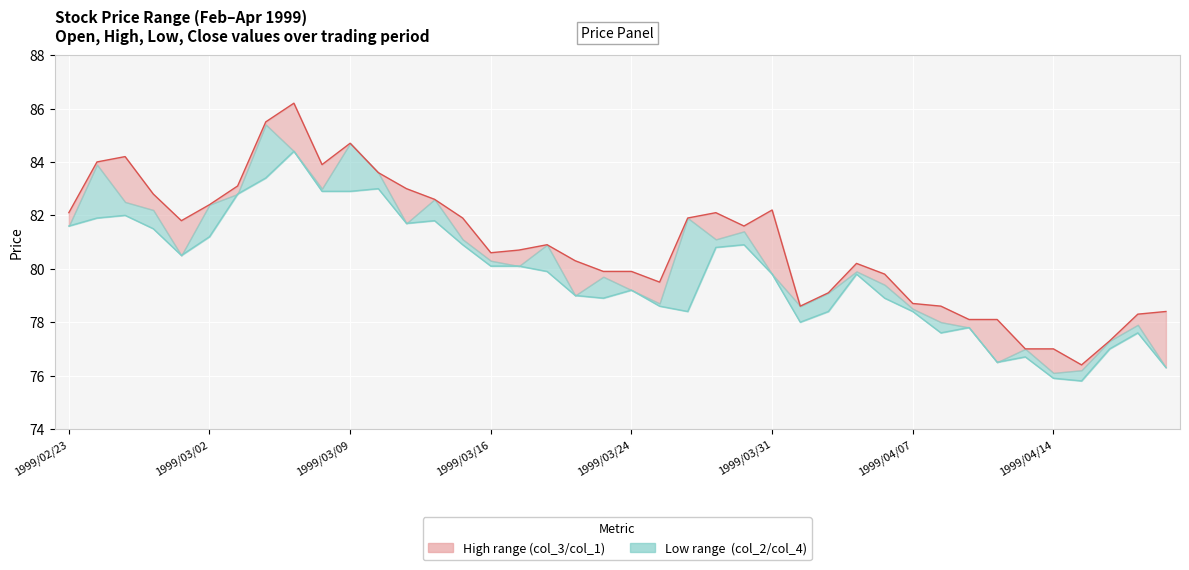

Rank the series by their maximum value, from lowest to highest.

Low (col_2), High (col_3)